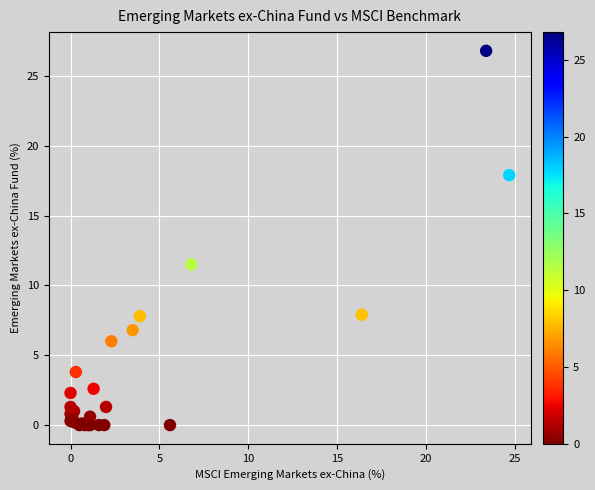

What Y value in the scatter plot is closest to 13?

11.5